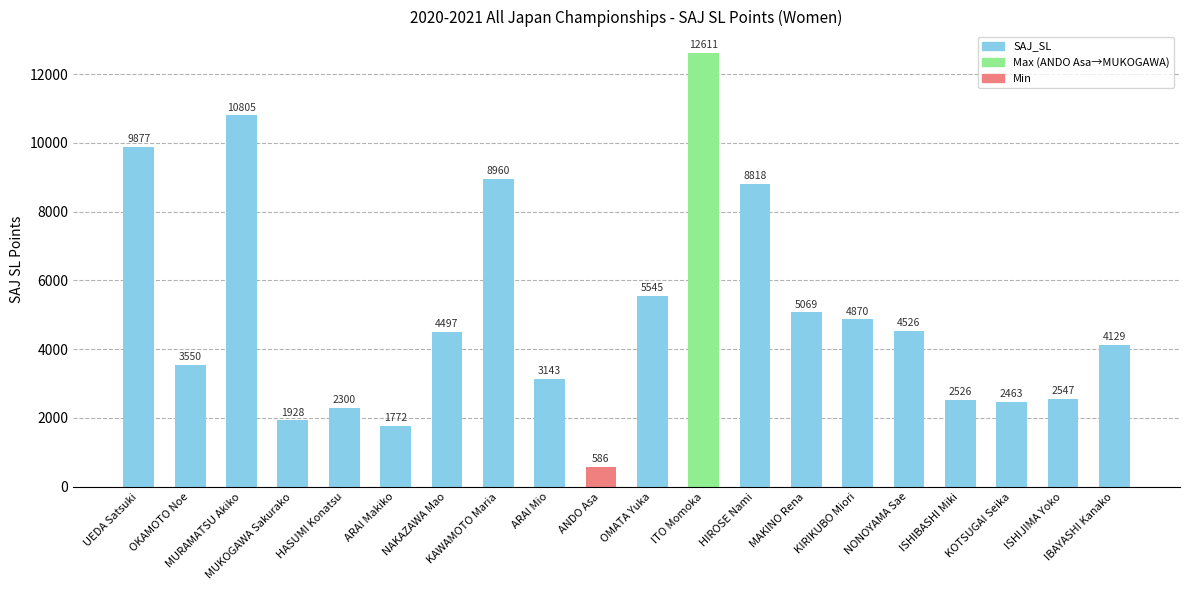

List the labels in order of value, smallest first.

ANDO Asa, ARAI Makiko, MUKOGAWA Sakurako, HASUMI Konatsu, KOTSUGAI Seika, ISHIBASHI Miki, ISHIJIMA Yoko, ARAI Mio, OKAMOTO Noe, IBAYASHI Kanako, NAKAZAWA Mao, NONOYAMA Sae, KIRIKUBO Miori, MAKINO Rena, OMATA Yuka, HIROSE Nami, KAWAMOTO Maria, UEDA Satsuki, MURAMATSU Akiko, ITO Momoka